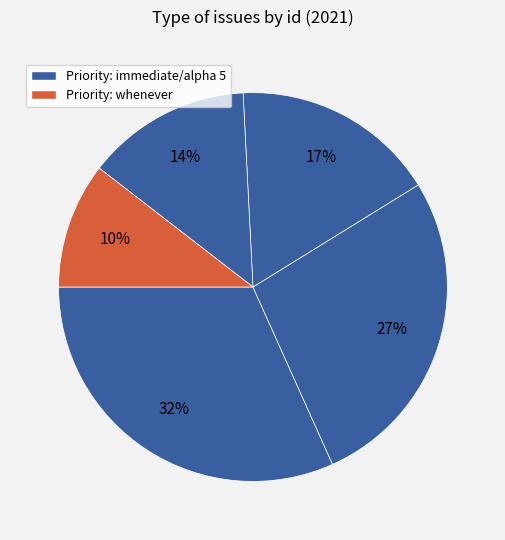

How many segments does this pie chart have?

5